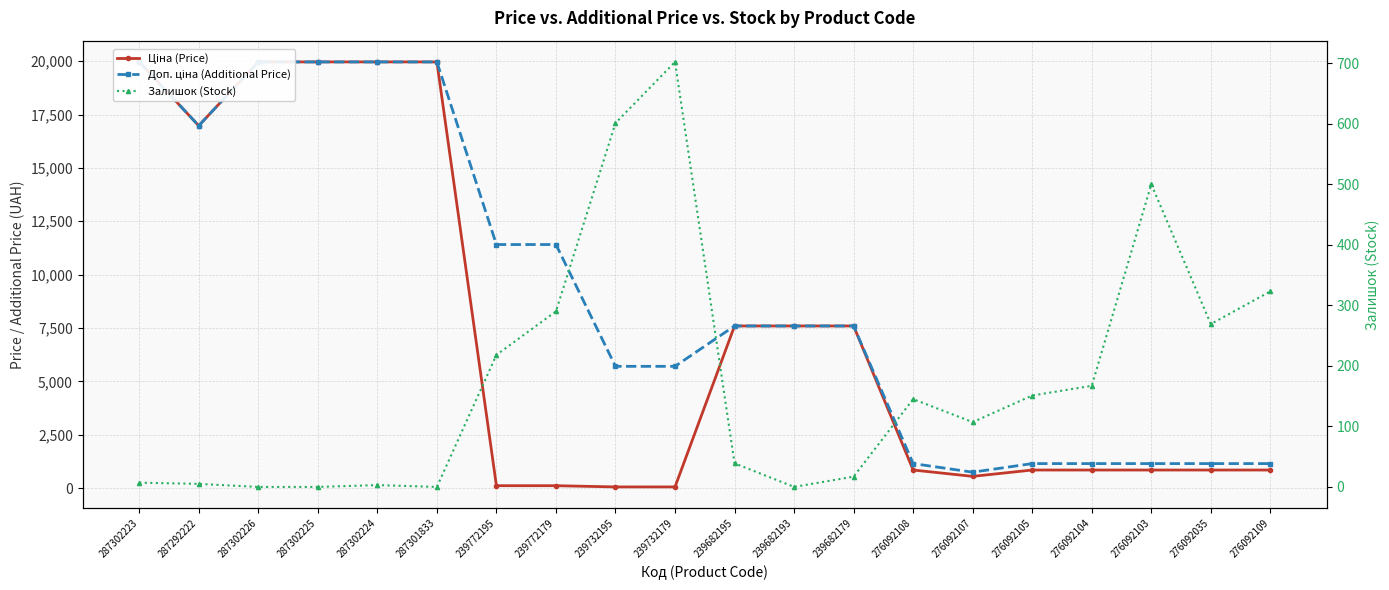

True or false: Залишок (Stock) has a value of 863.9 at 239732195.

False